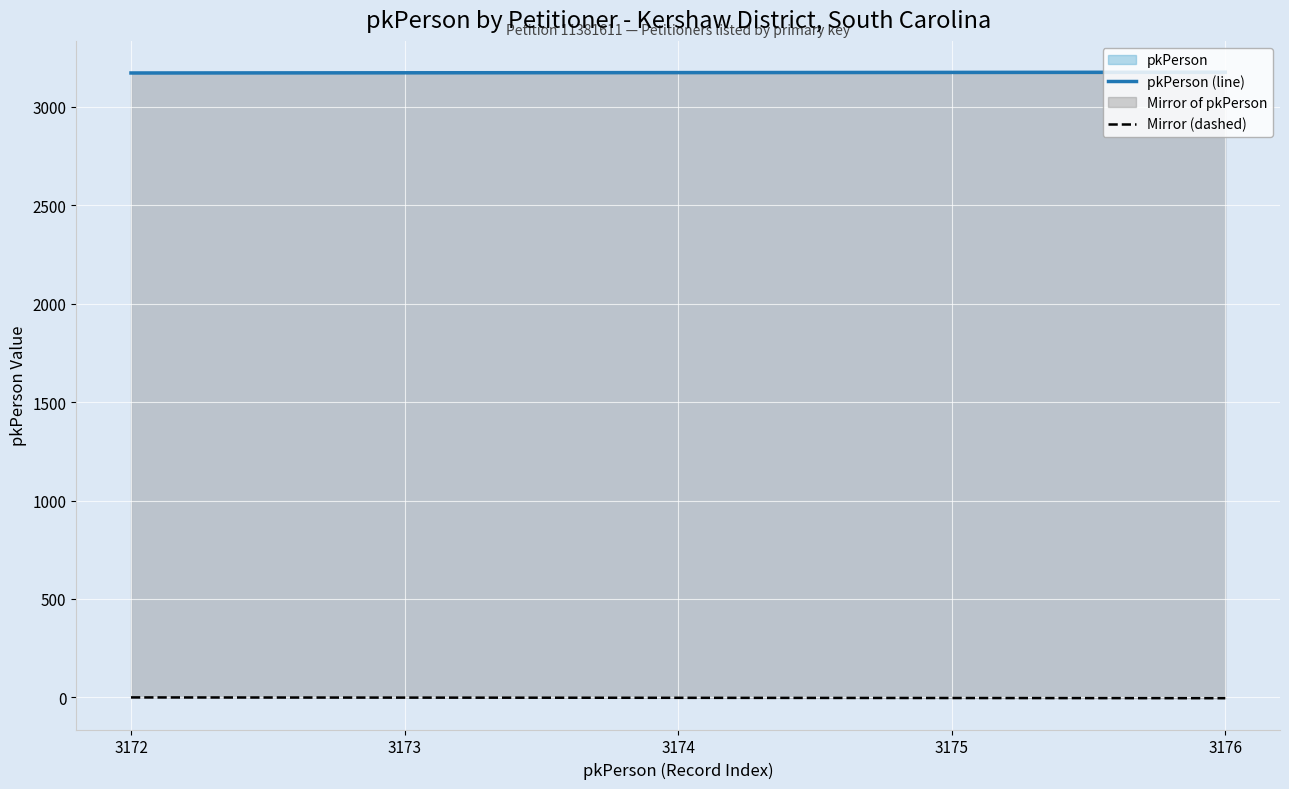

Is the value of pkPerson (line) at 3176 greater than the value of Mirror (dashed) at 3174?

Yes